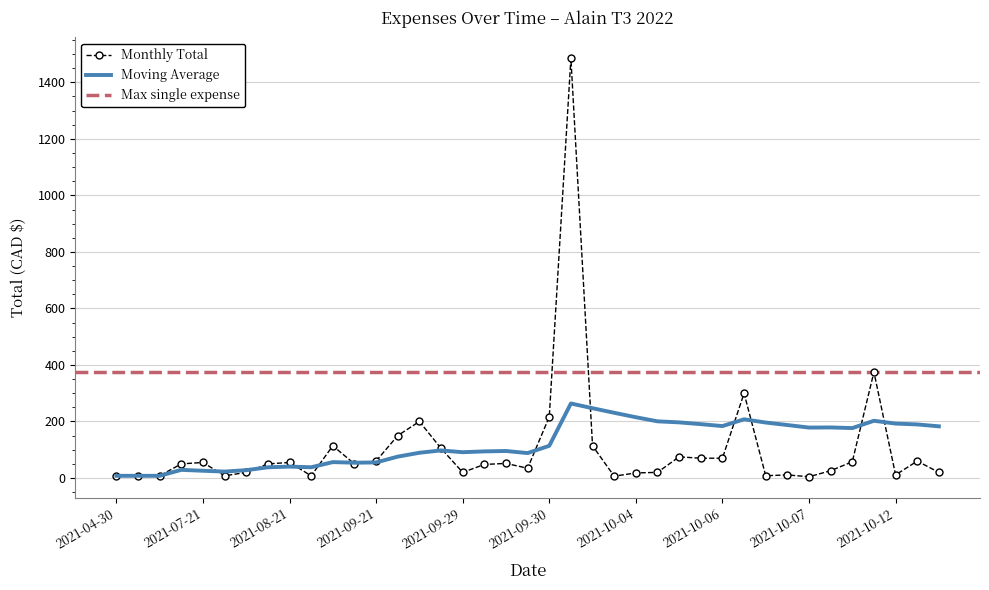

The Monthly Total series shows 37.8 at 2021-10-06. True or false?

False